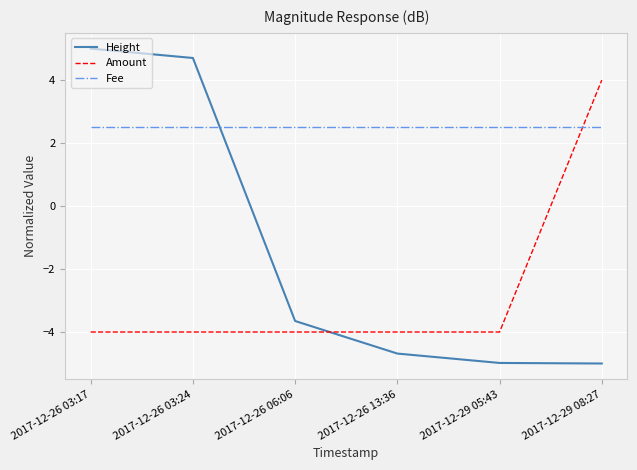

How many lines are shown in the chart?

3